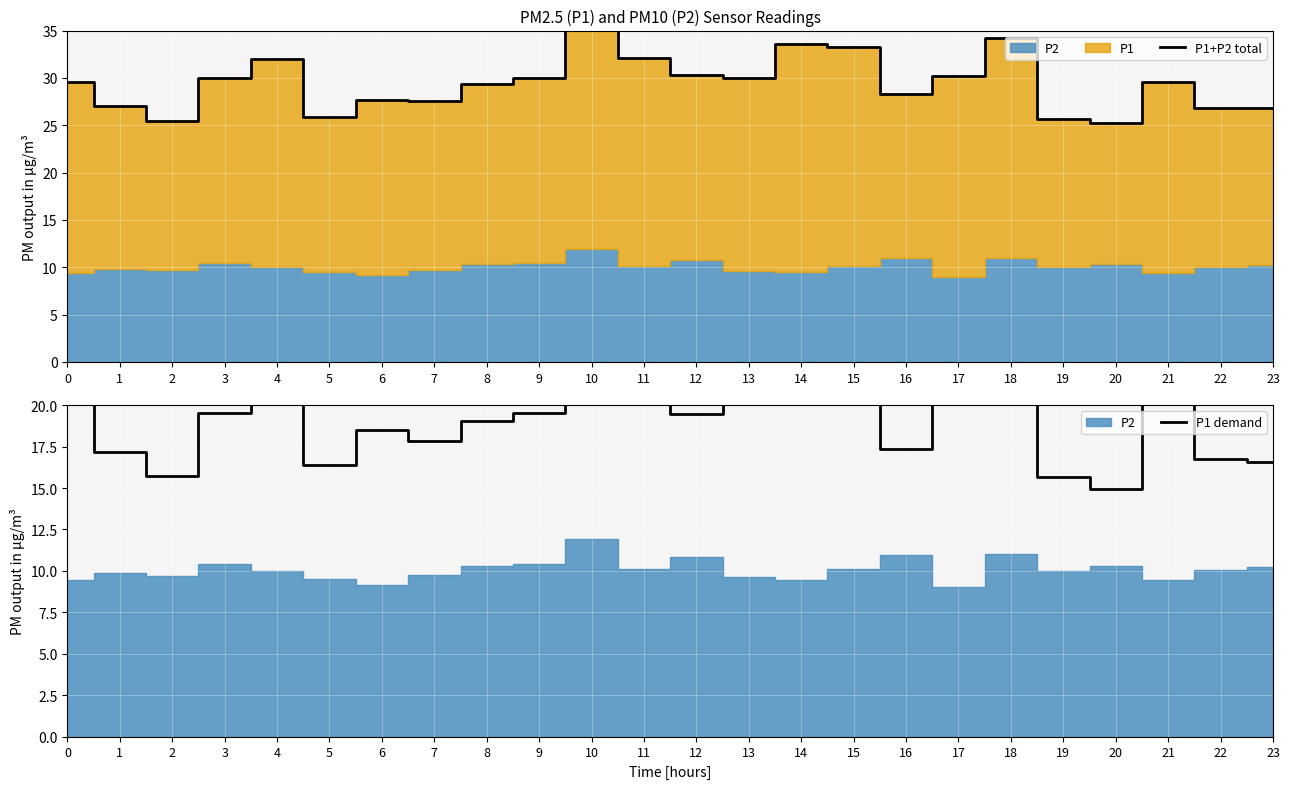

True or false: P1+P2 total has a value of 39.8 at 10.

True